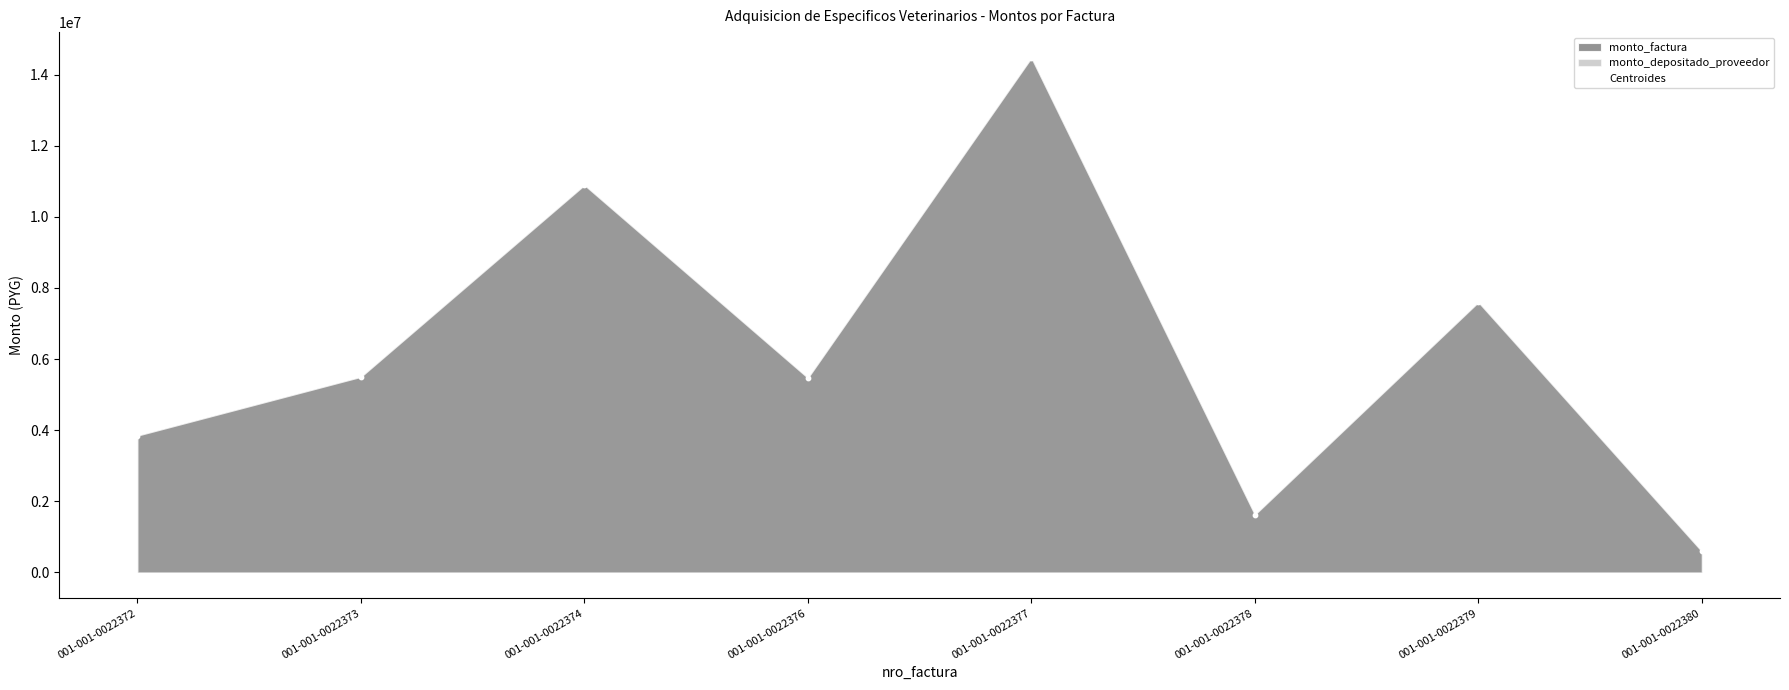

What is the average Y value?

6249900